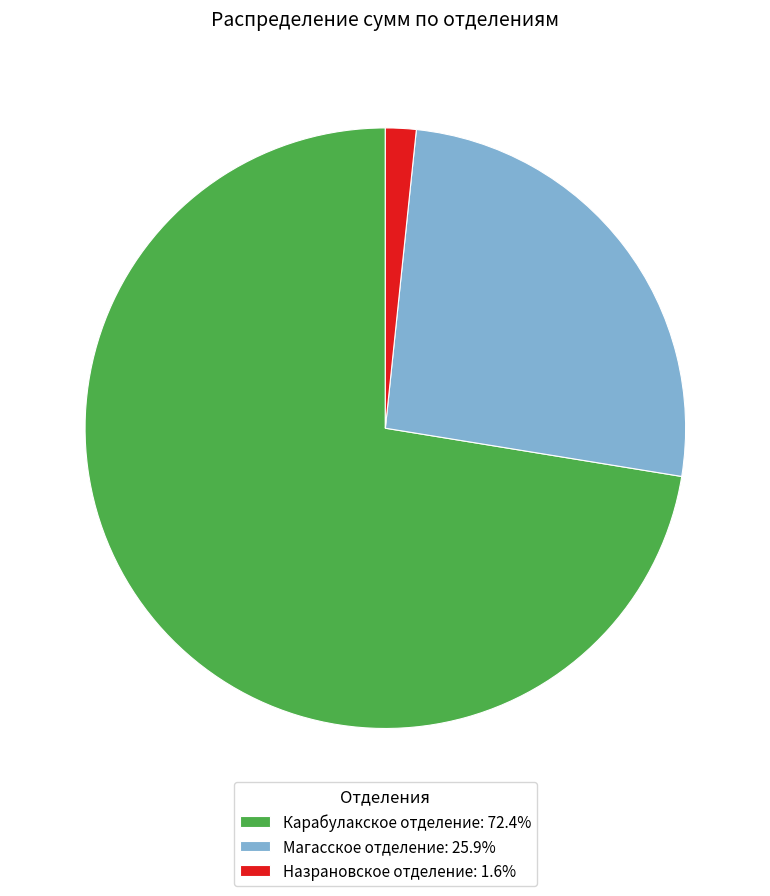

Is there a majority slice in this chart?

Yes